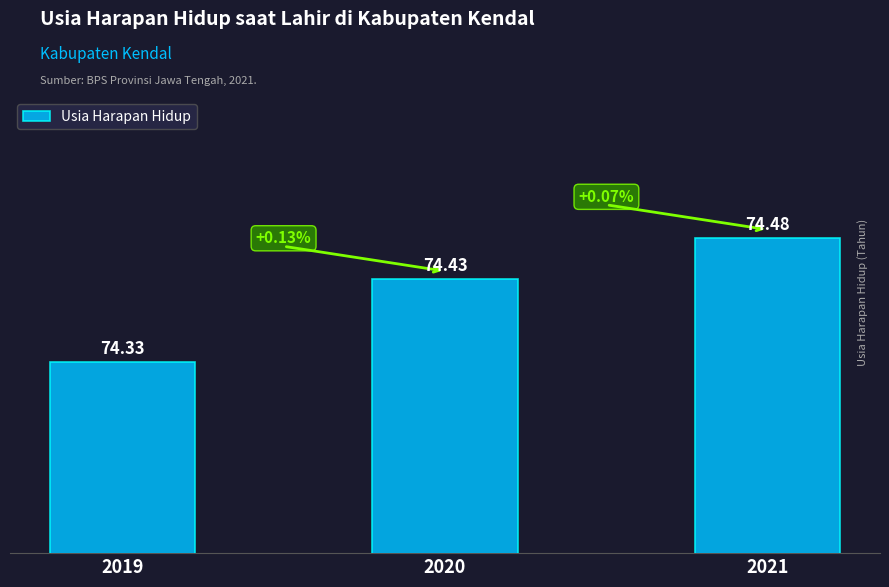

Reading right to left, what are all the values shown in this chart?

2021=74.5	2020=74.4	2019=74.3